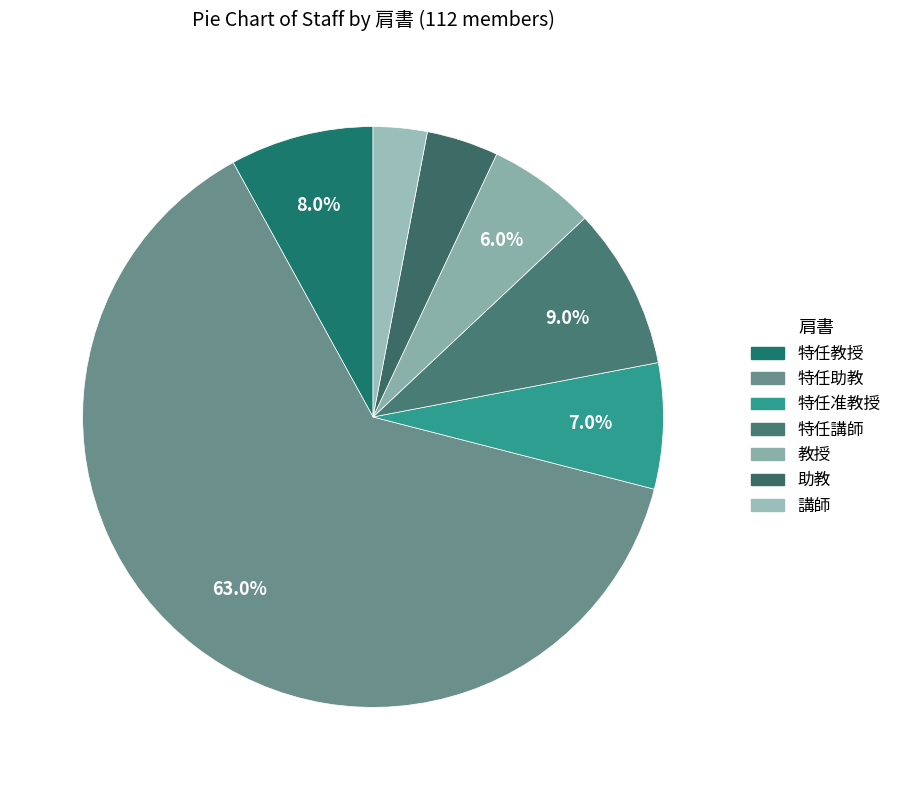

Combined, what portion of the pie is 特任助教 and 特任准教授?

70.0%